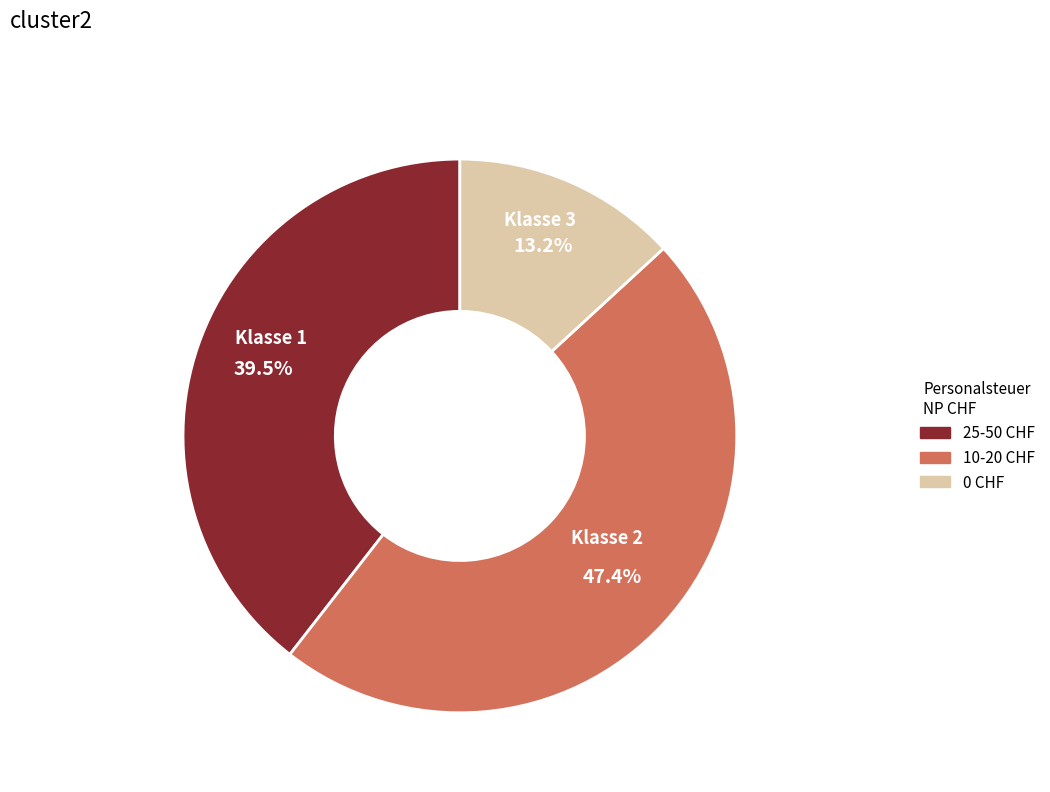

Does any single category account for the majority?

No